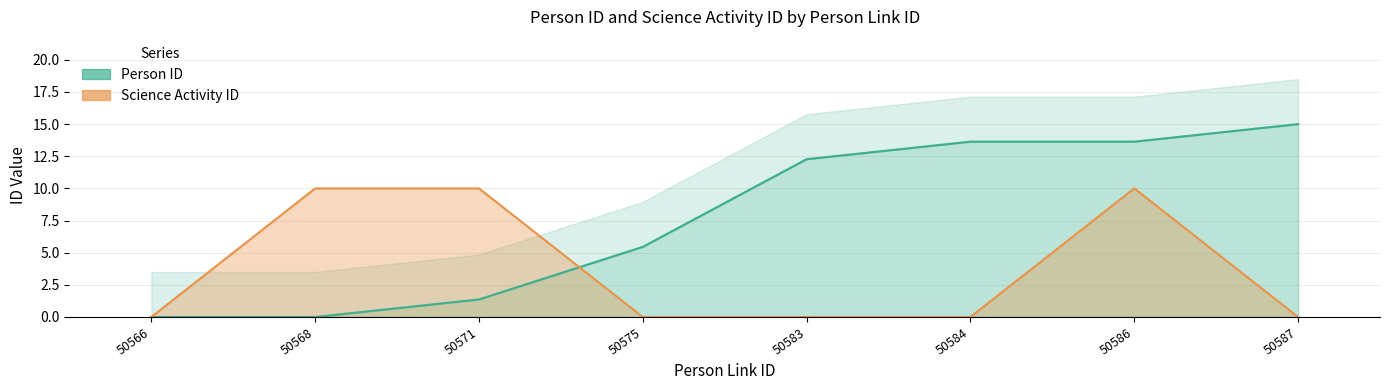

Which series changed the most between 50575 and 50587?

Person ID